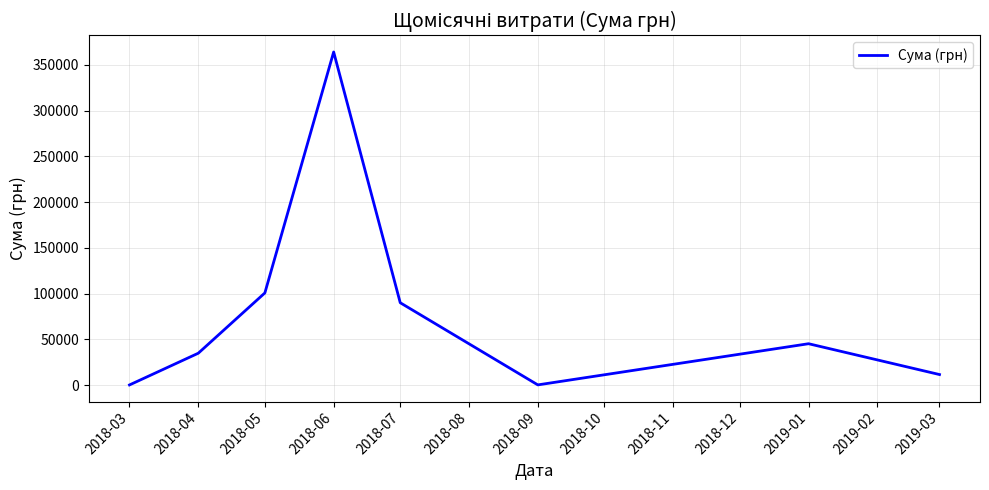

Count the number of categories in the chart.

8